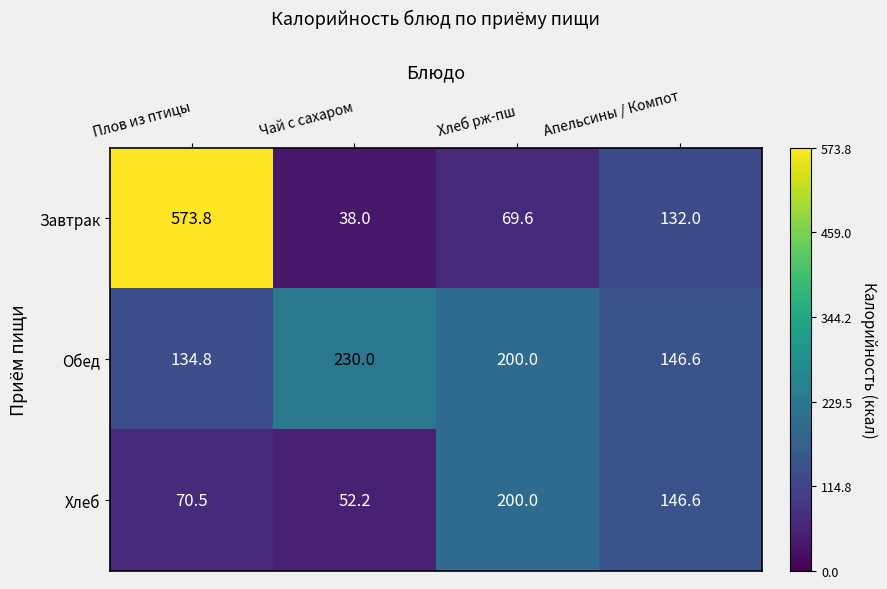

What is the sum of the Завтрак values at Плов из птицы and Чай с сахаром?

611.8